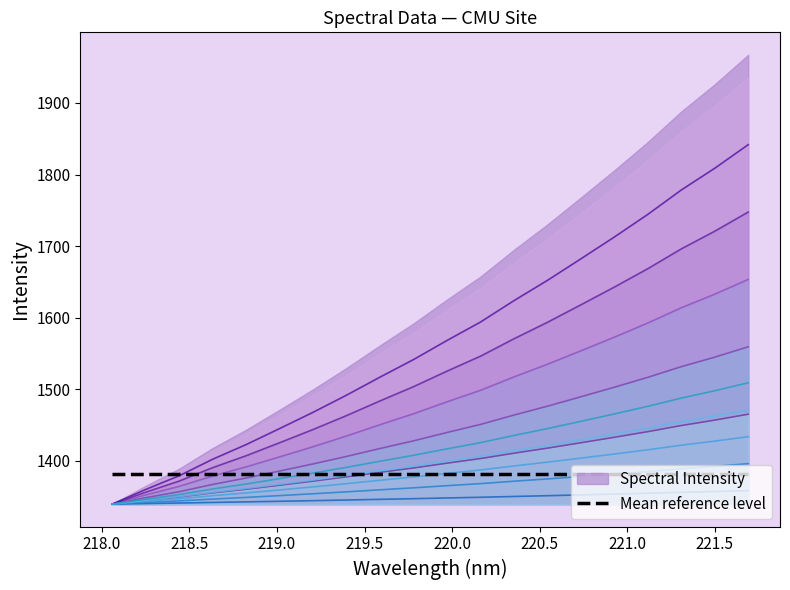

What is the minimum value shown in the chart?

1339.5